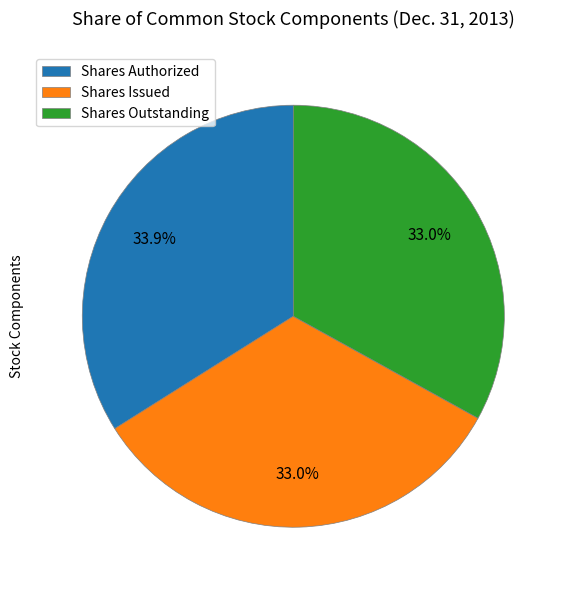

How many segments does this pie chart have?

3